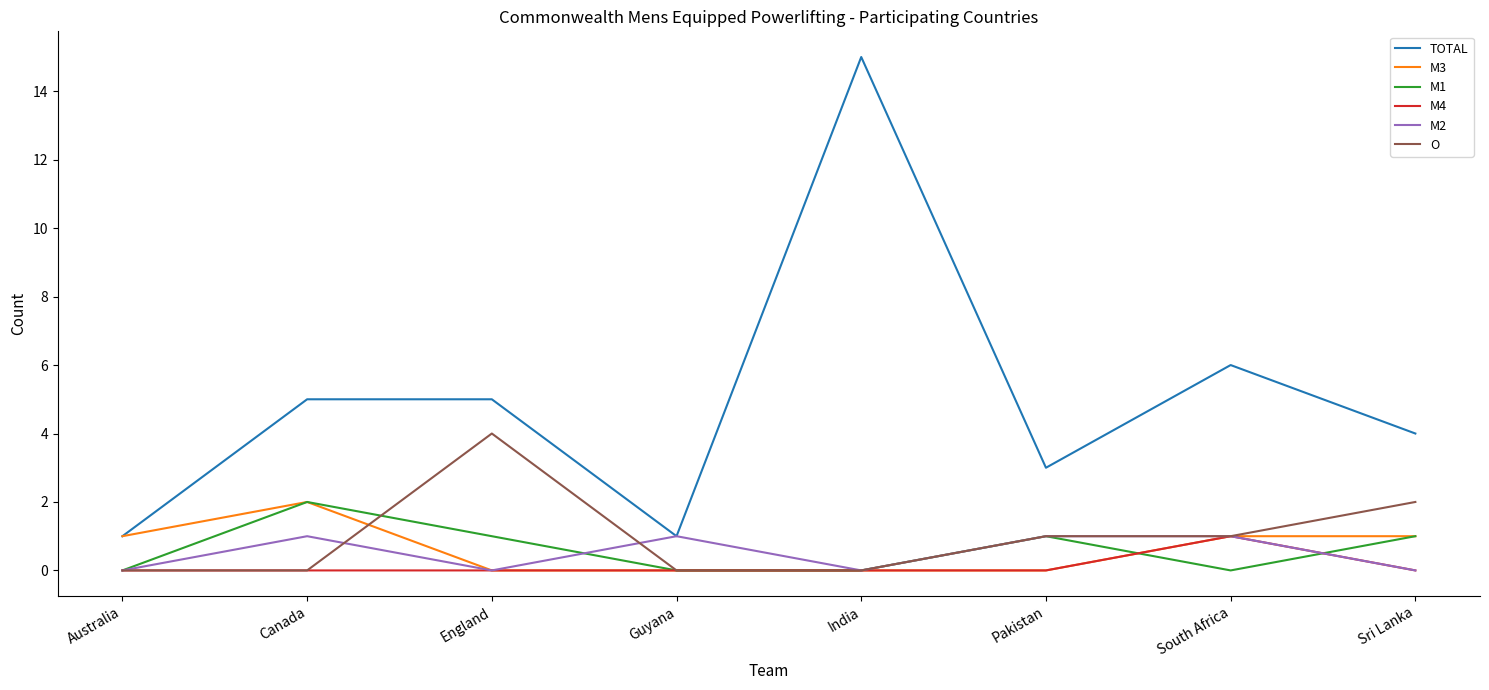

Which series has the largest total across all categories?

TOTAL